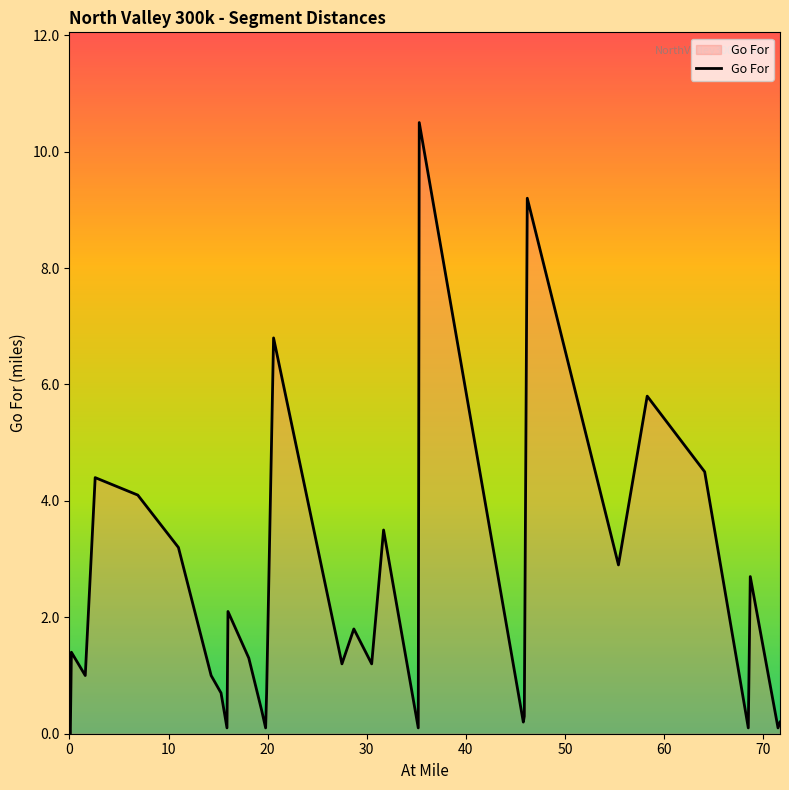

True or false: the data has more than 1 interior local peaks.

True